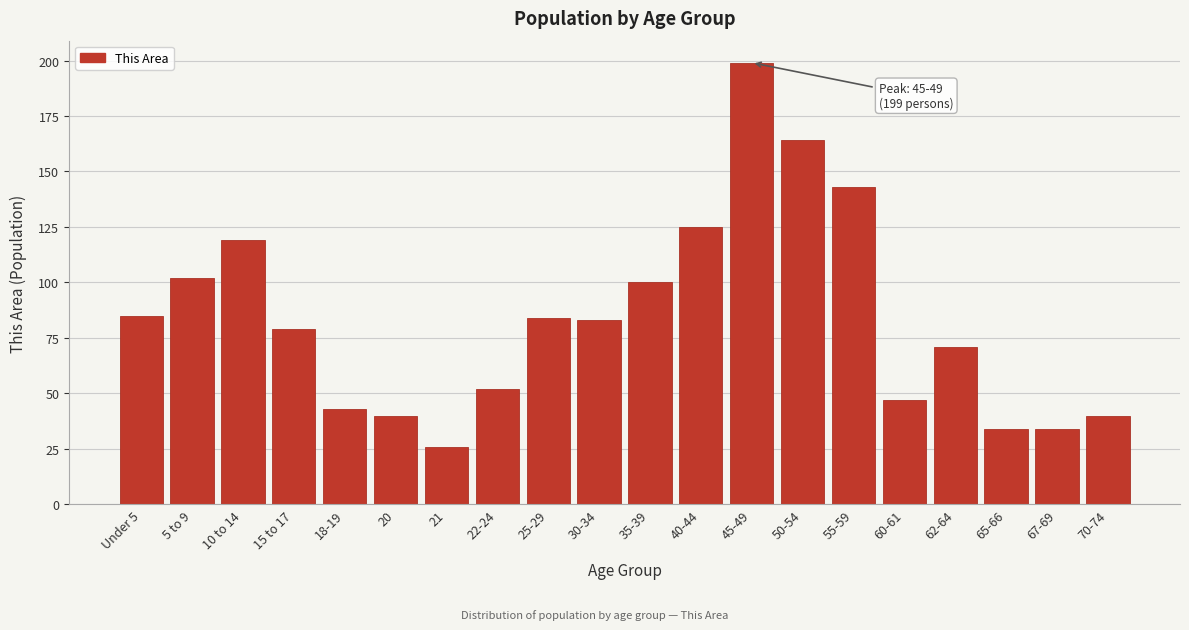

Reading left to right, extract all data points from this chart.

Under 5=85	5 to 9=102	10 to 14=119	15 to 17=79	18-19=43	20=40	21=26	22-24=52	25-29=84	30-34=83	35-39=100	40-44=125	45-49=199	50-54=164	55-59=143	60-61=47	62-64=71	65-66=34	67-69=34	70-74=40